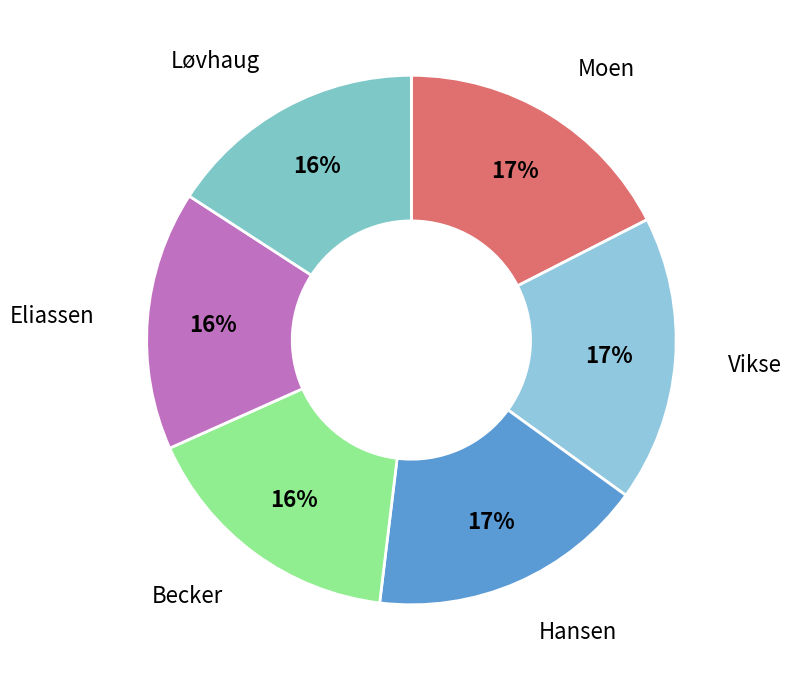

Which has a higher value, Løvhaug or Hansen?

Hansen